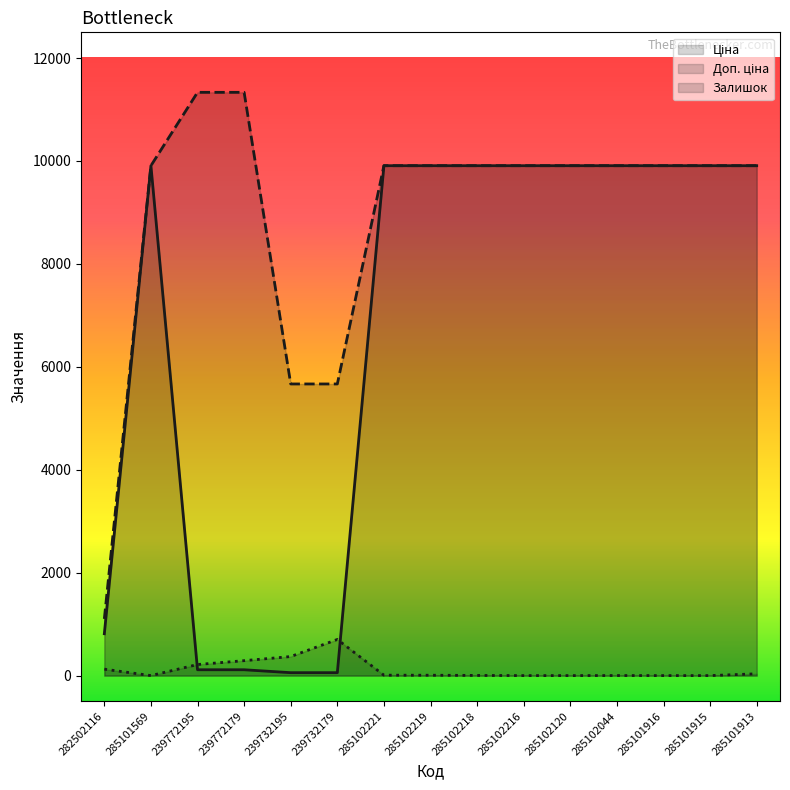

How many data points in Доп. ціна (line) are above 9908?

12